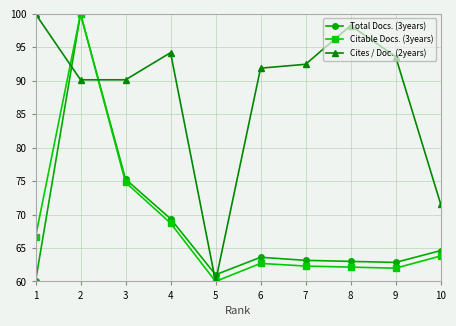

Where does the Citable Docs. (3years) series first go above 63?

1